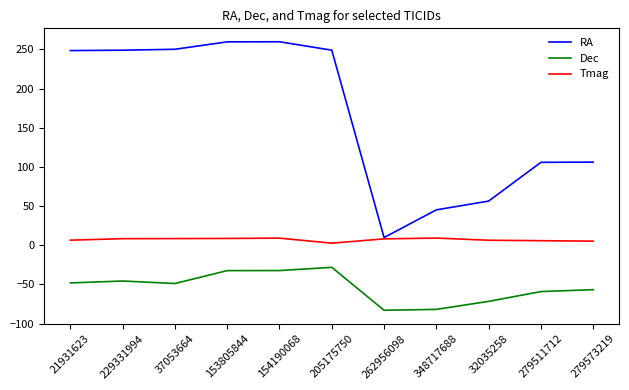

At how many categories does at least one series exceed 254?

2